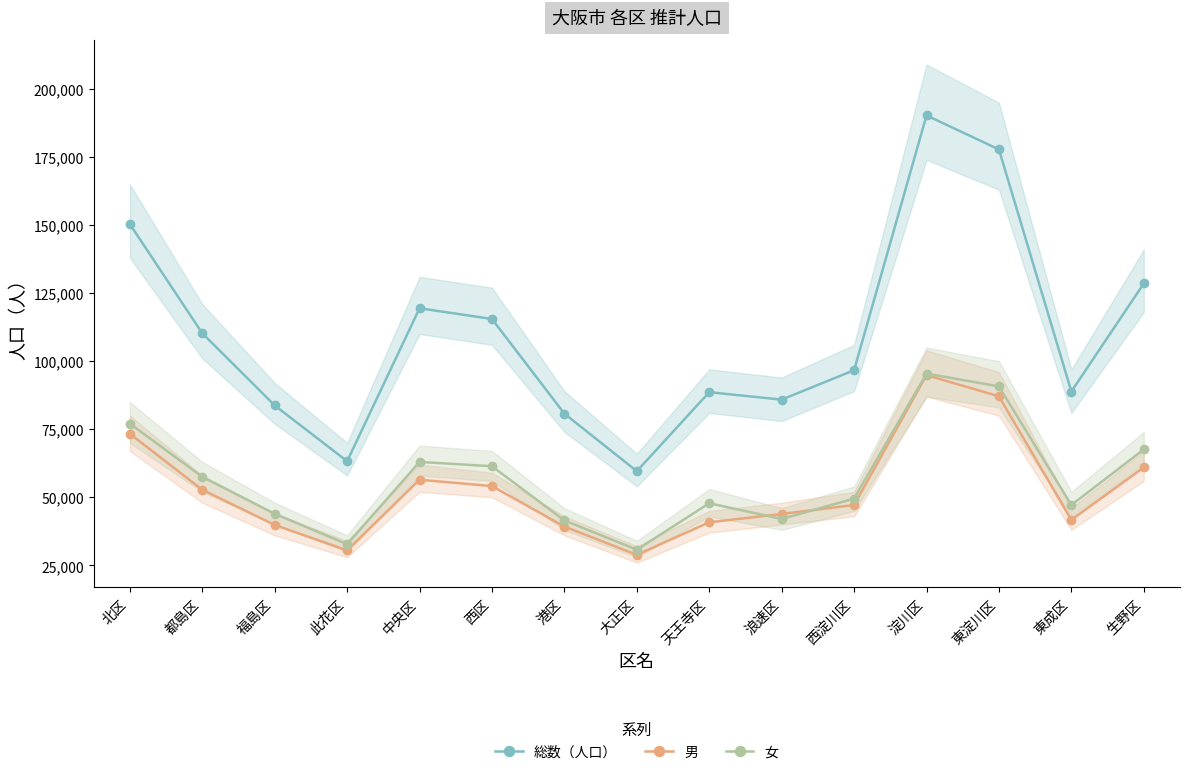

What is the greatest value displayed?

190320